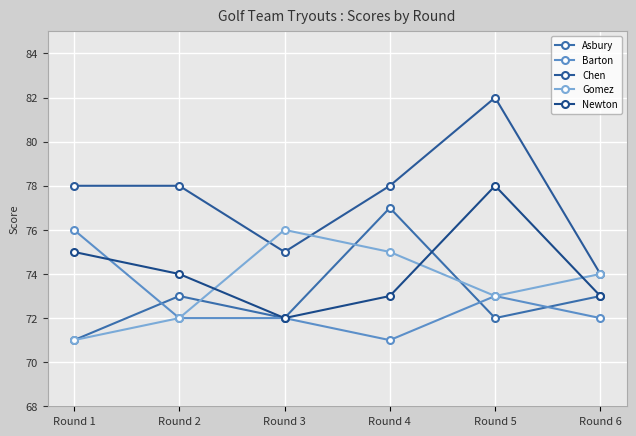

What is the sum of the Chen values at Round 1 and Round 3?

153